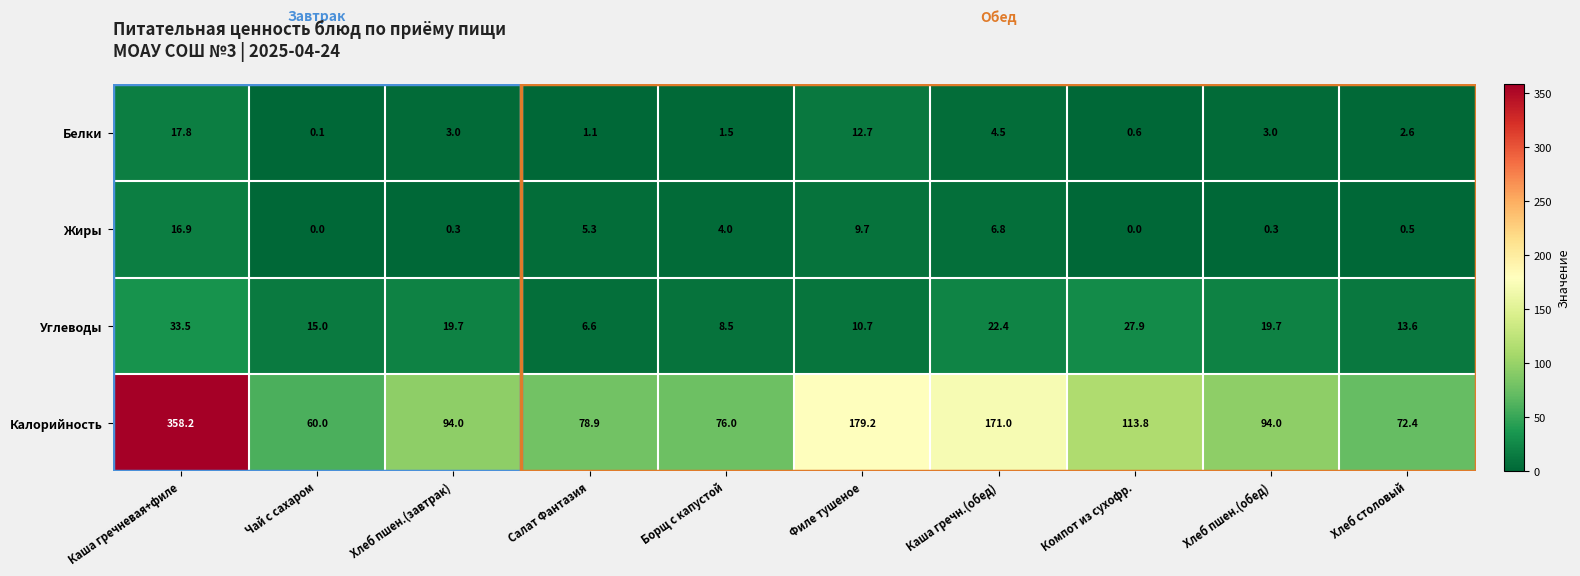

What is the average value of the Калорийность series?

129.8